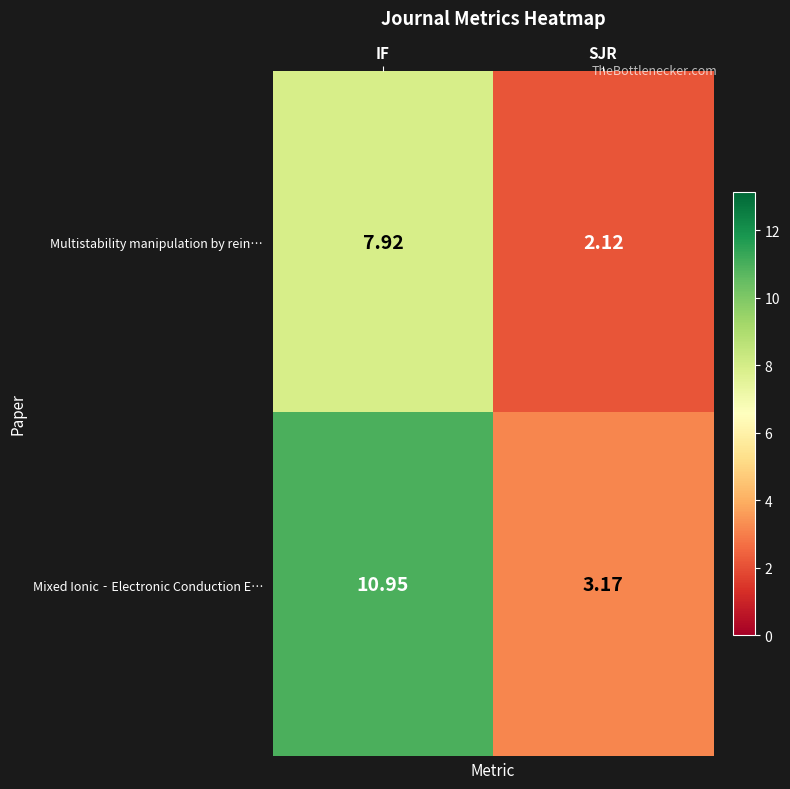

List the series in order of their overall mean, highest first.

Mixed Ionic‐Electronic Conduction E…, Multistability manipulation by rein…